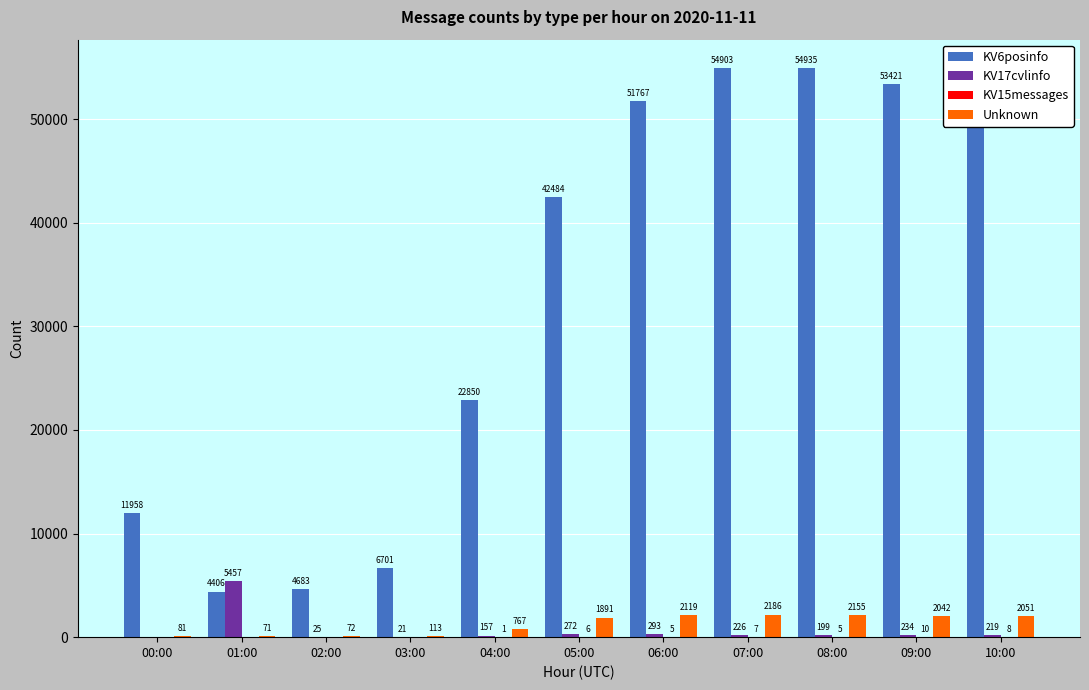

Count the number of categories in the chart.

11